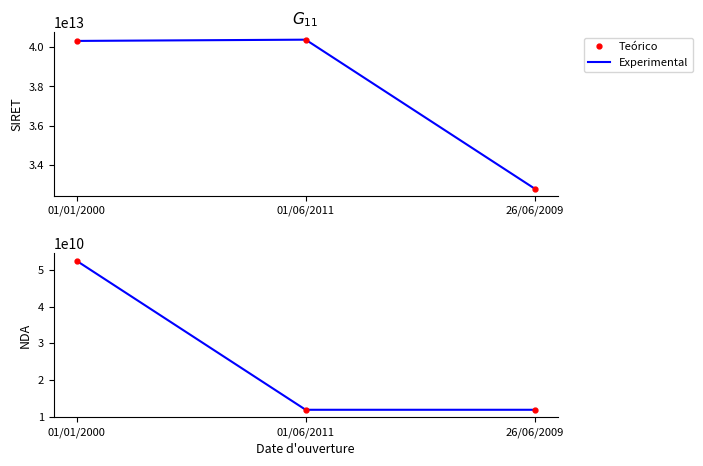

At which label is Teórico closest to 32180936668?

26/06/2009